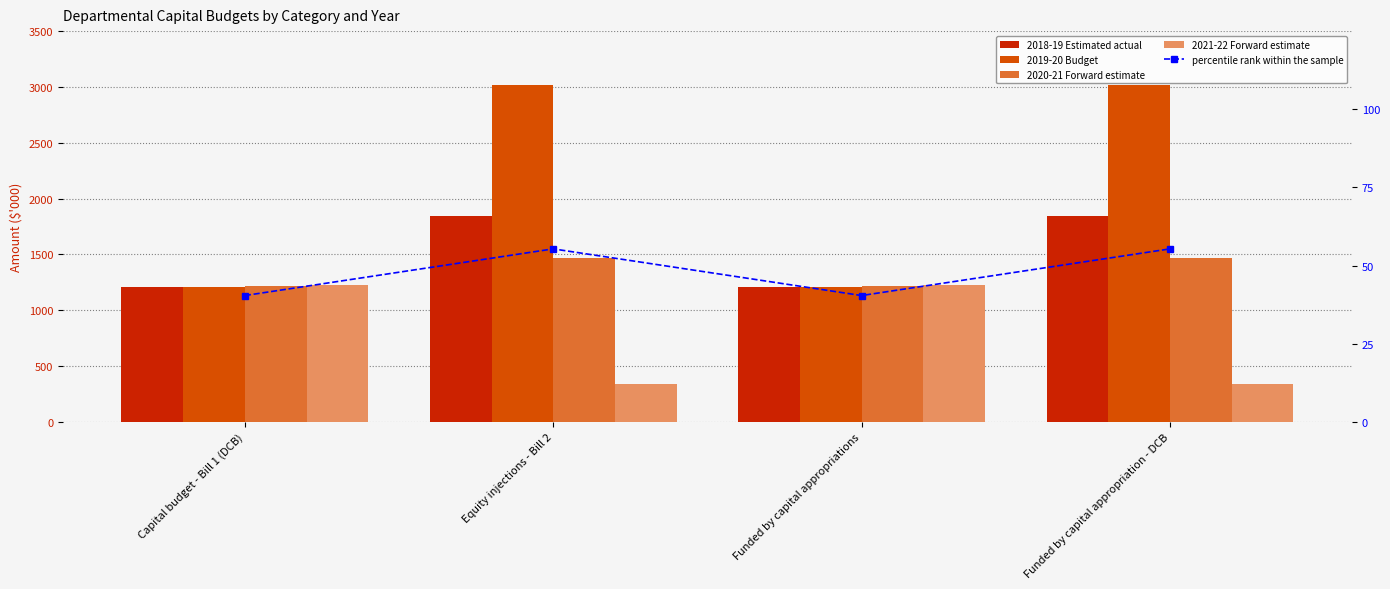

What position from the left is Capital budget - Bill 1 (DCB)?

1